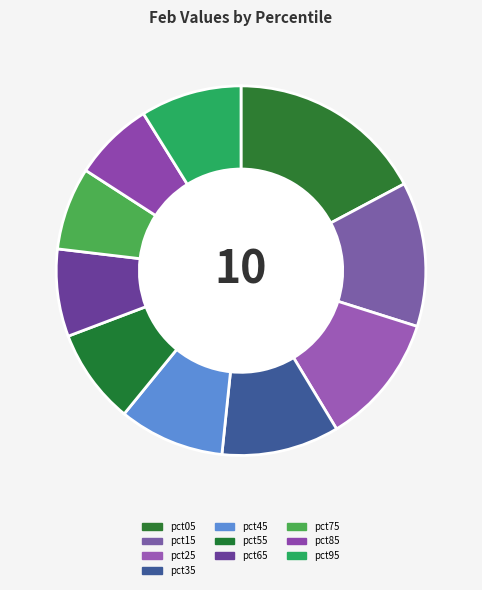

To the nearest percent, what percentage of the pie is pct05?

17%